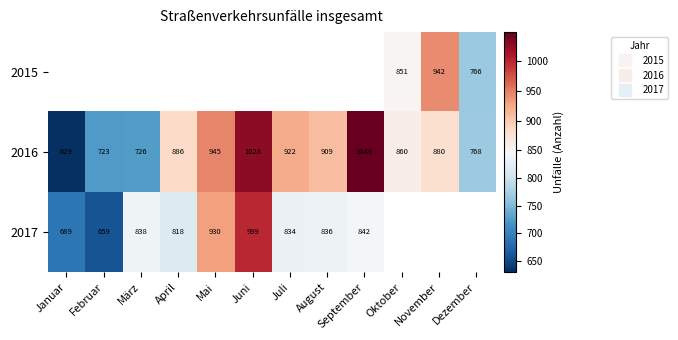

The 2017 series shows 944.4 at Februar. True or false?

False